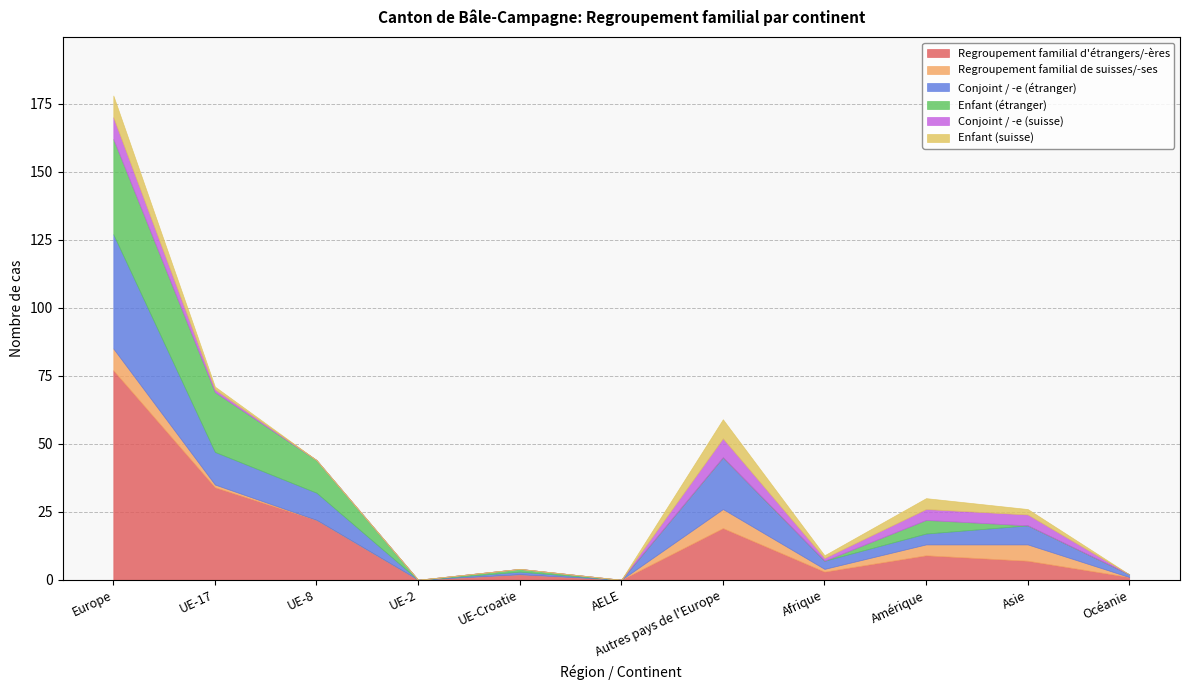

At how many categories does at least one series exceed 4?

6